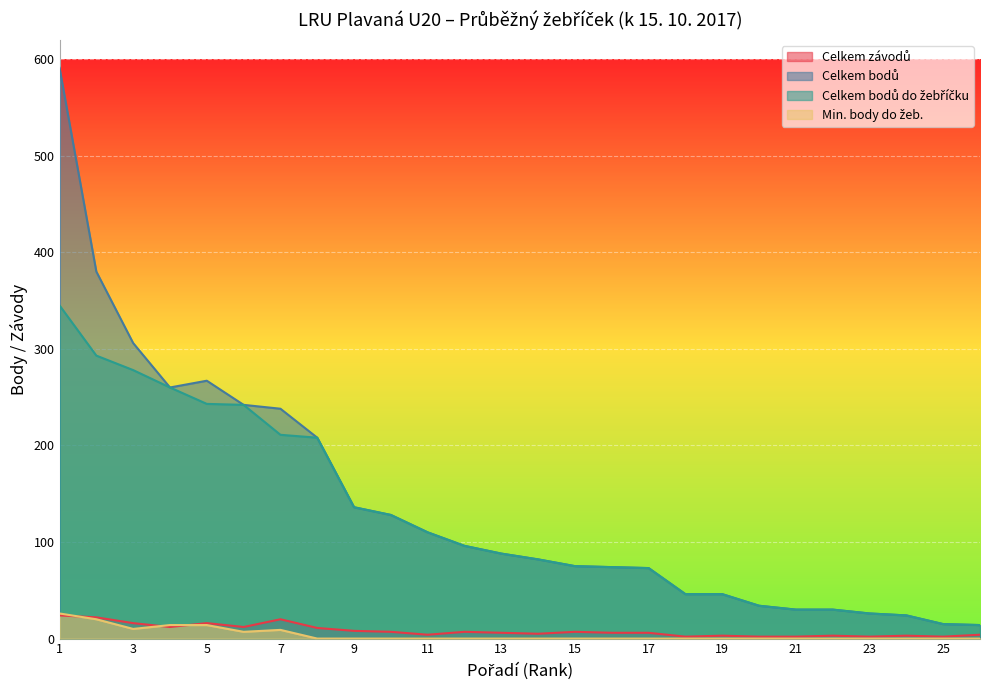

What is the value of the Celkem bodů point at the 15th from the left?

75